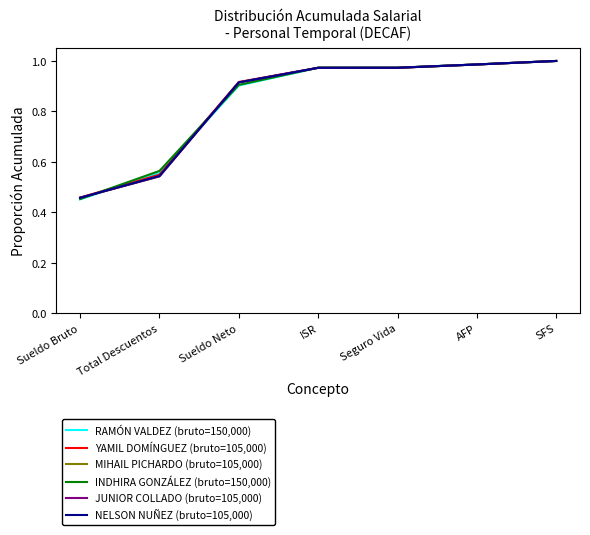

What is the minimum value for YAMIL DOMÍNGUEZ (bruto=105,000)?

0.5